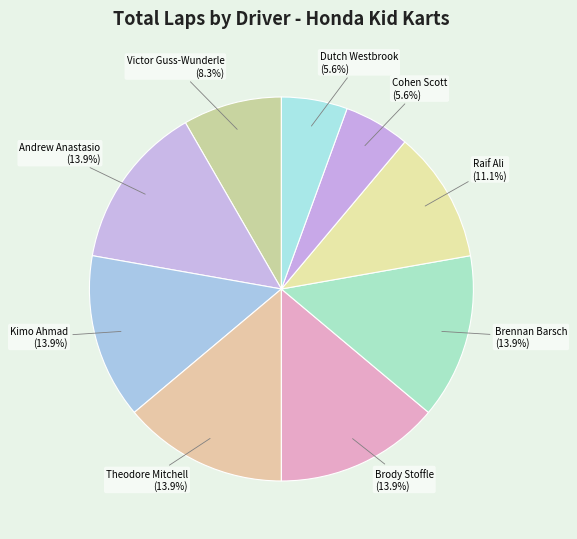

Rank the categories by value from lowest to highest.

Cohen Scott, Dutch Westbrook, Victor Guss-Wunderle, Raif Ali, Andrew Anastasio, Kimo Ahmad, Theodore Mitchell, Brody Stoffle, Brennan Barsch